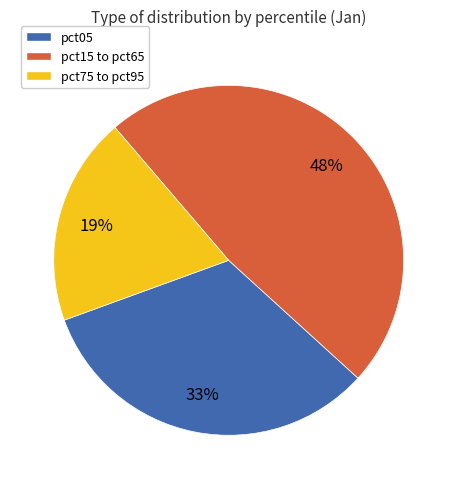

Which has a higher value, pct75 to pct95 or pct05?

pct05